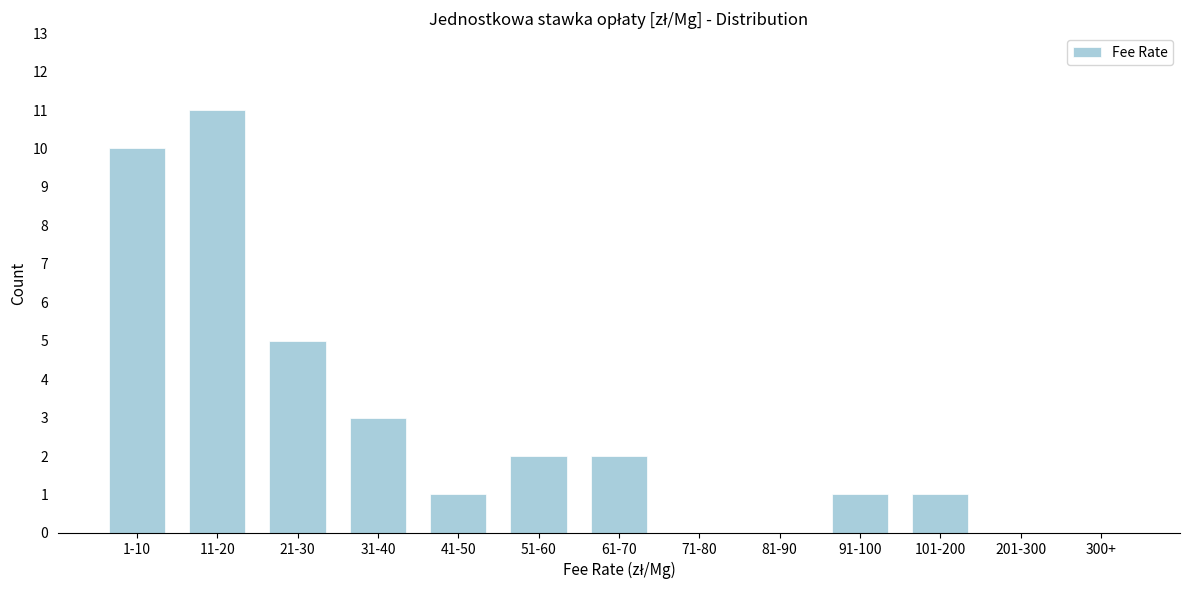

Reading left to right, transcribe all the data shown in this chart.

1-10=10	11-20=11	21-30=5	31-40=3	41-50=1	51-60=2	61-70=2	71-80=0	81-90=0	91-100=1	101-200=1	201-300=0	300+=0